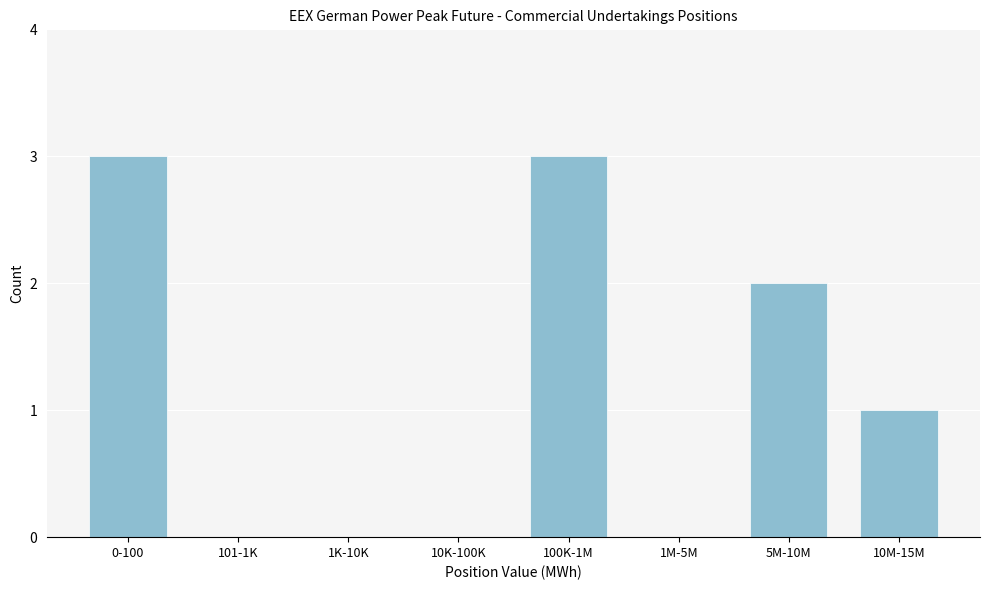

Reading left to right, list all the values displayed in this chart.

0-100=3	101-1K=0	1K-10K=0	10K-100K=0	100K-1M=3	1M-5M=0	5M-10M=2	10M-15M=1